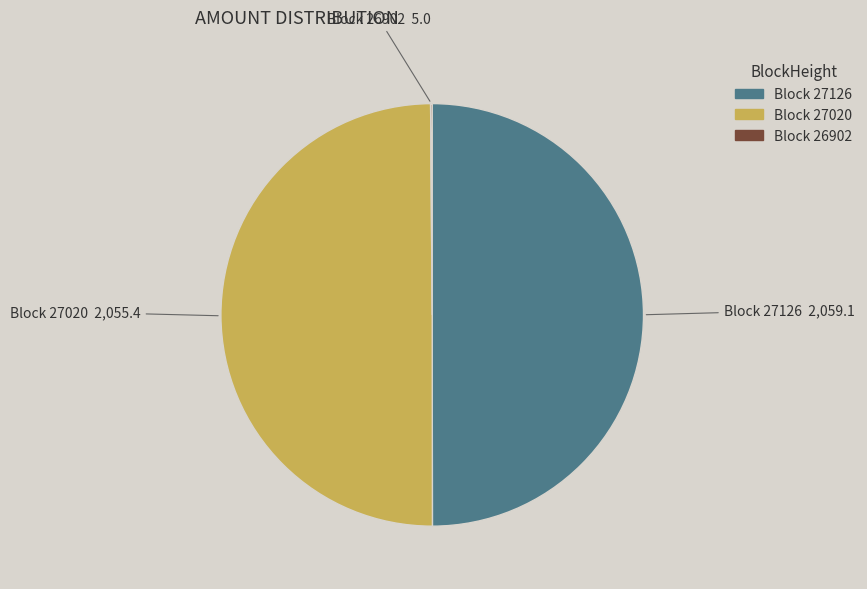

True or false: Block 27020 accounts for 35% of the total.

False